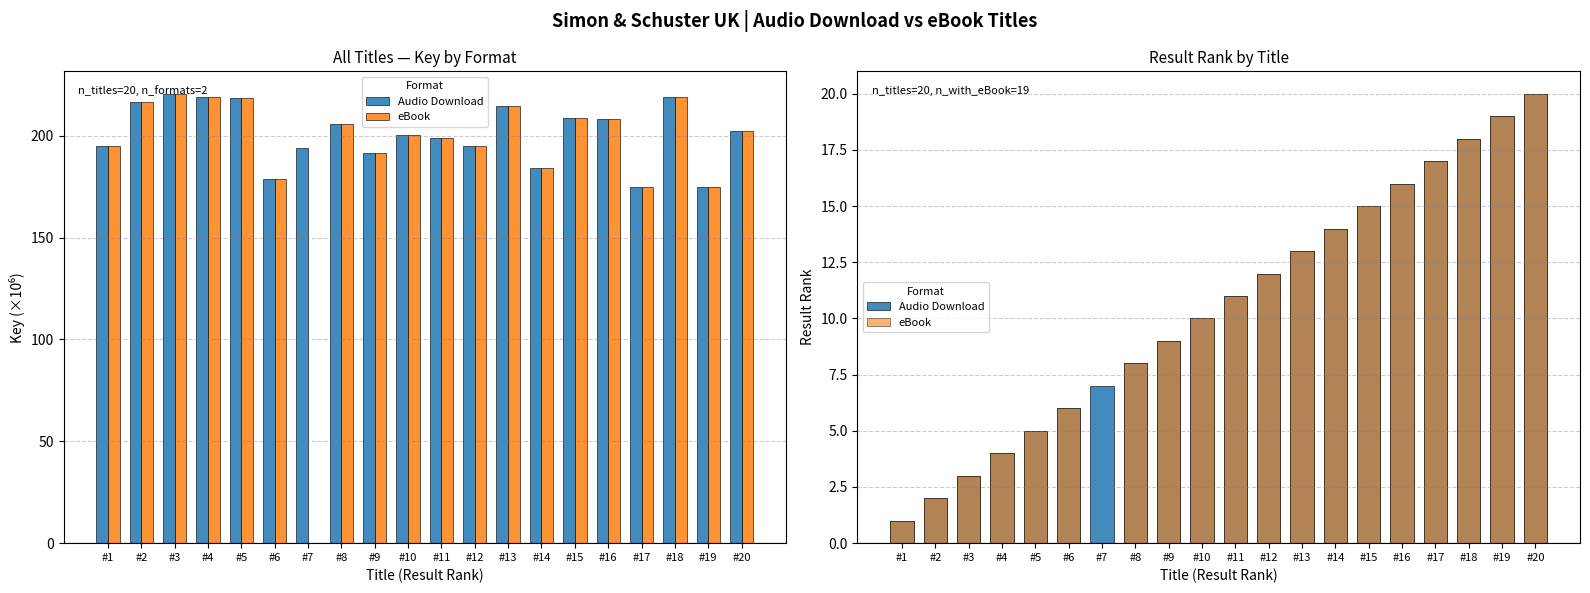

Where is Audio Download nearest to the value 10?

#10